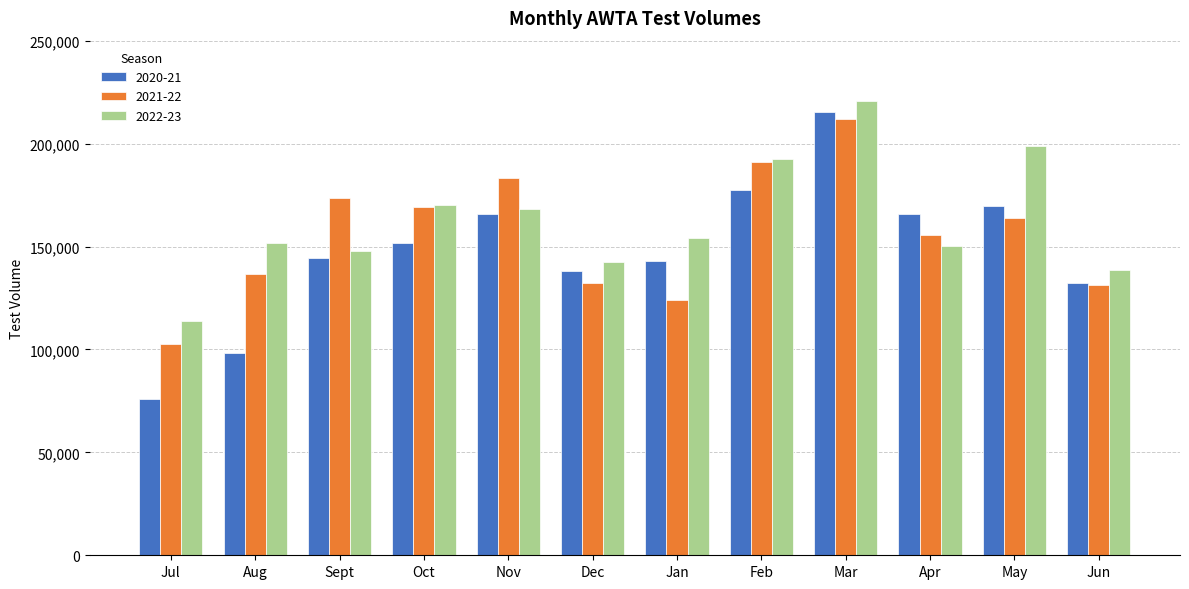

Rank the series at Jul from highest to lowest value.

2022-23, 2021-22, 2020-21